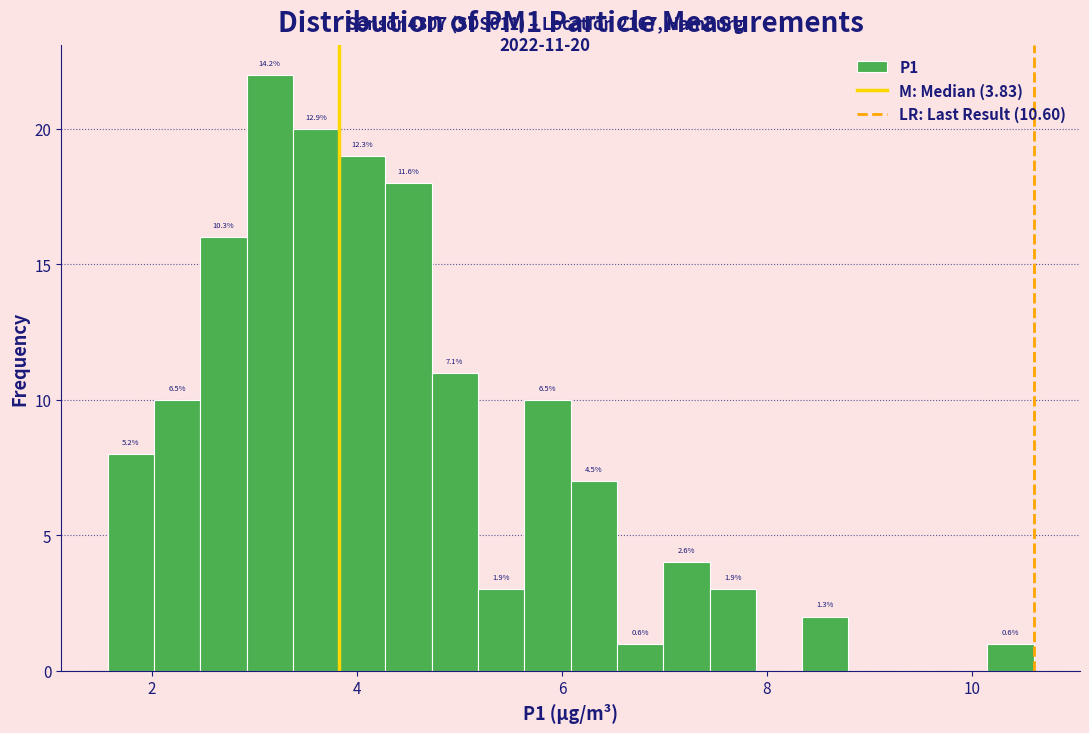

Read against the x-axis, roughly where is the centre of the tallest bar?

3.2